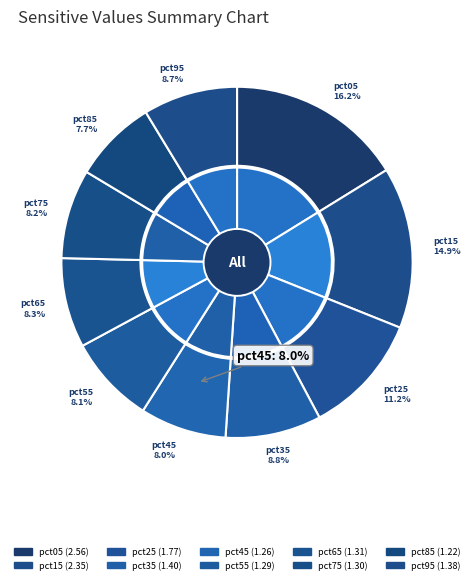

What percentage do pct95 and pct75 together represent?

16.9%